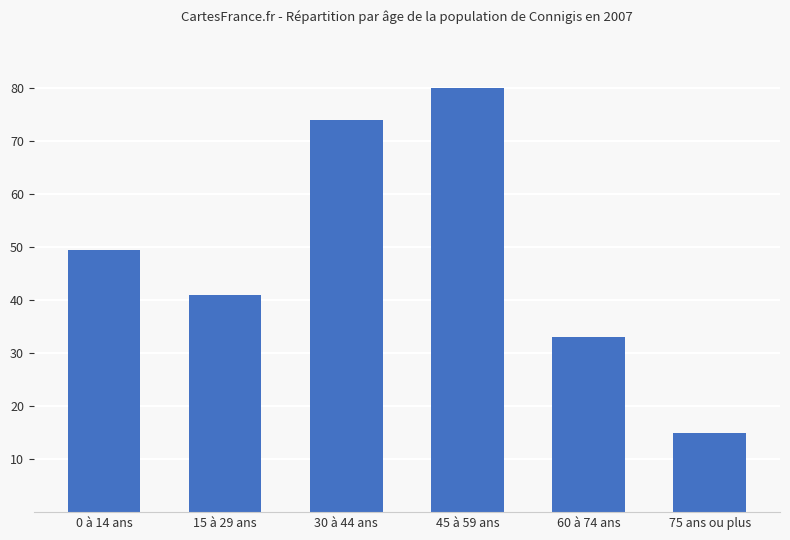

Is it true that the value at 0 à 14 ans is 49.5?

True